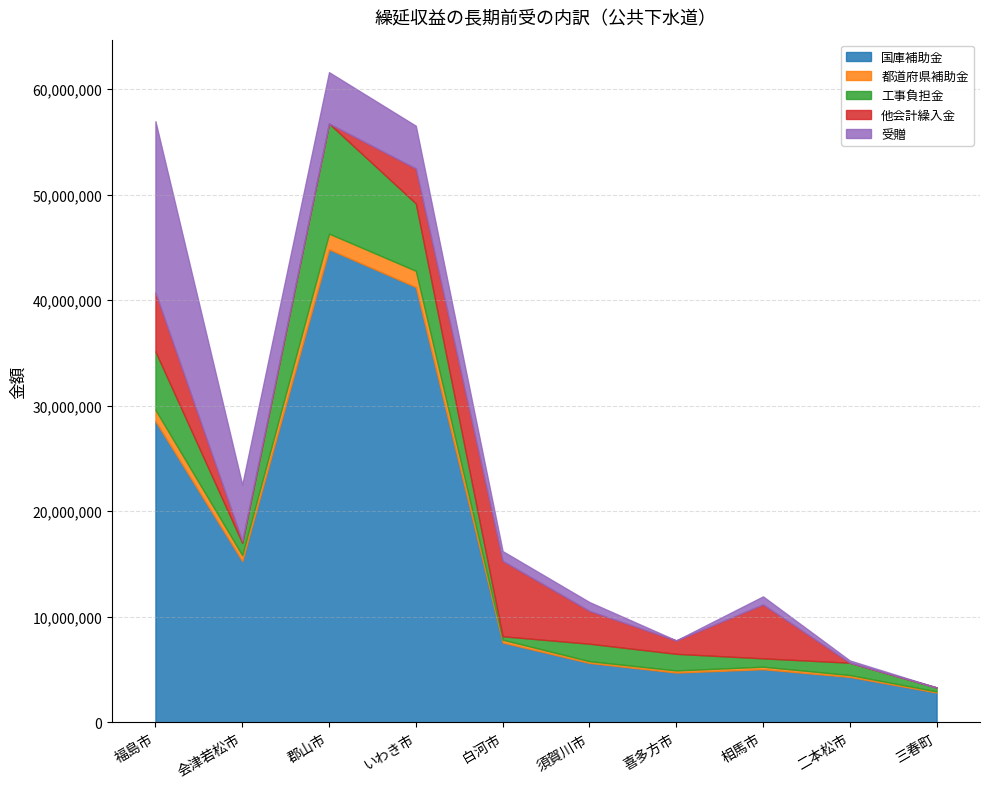

List the labels in order of 都道府県補助金 value, largest first.

いわき市, 郡山市, 福島市, 会津若松市, 白河市, 相馬市, 喜多方市, 二本松市, 須賀川市, 三春町